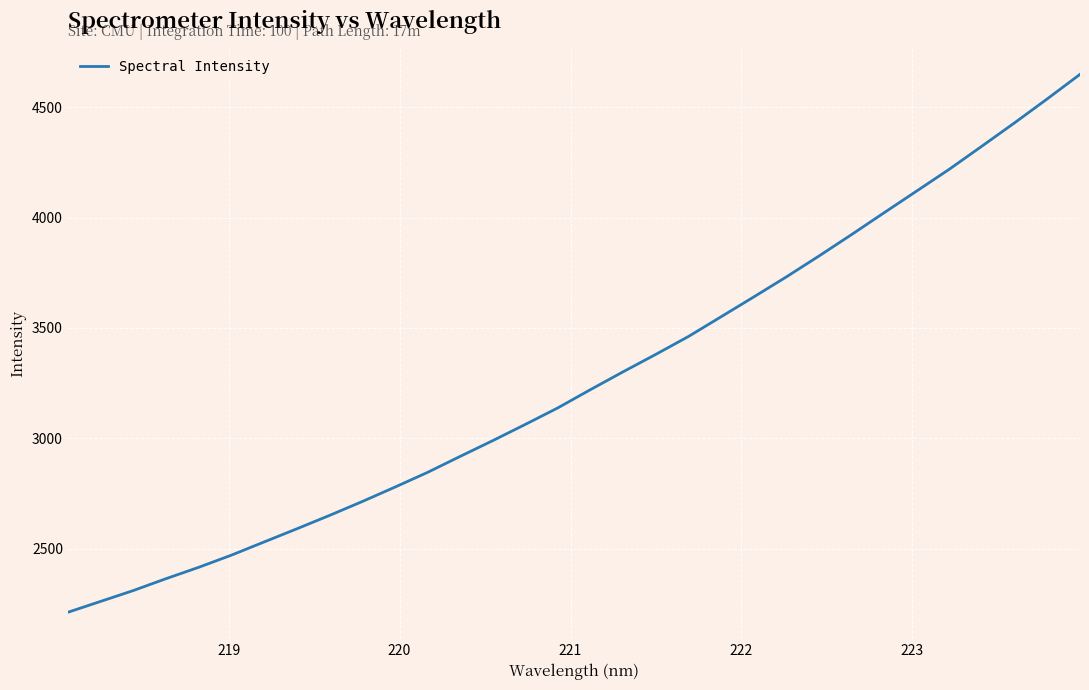

What is the minimum value shown in the chart?

2212.2